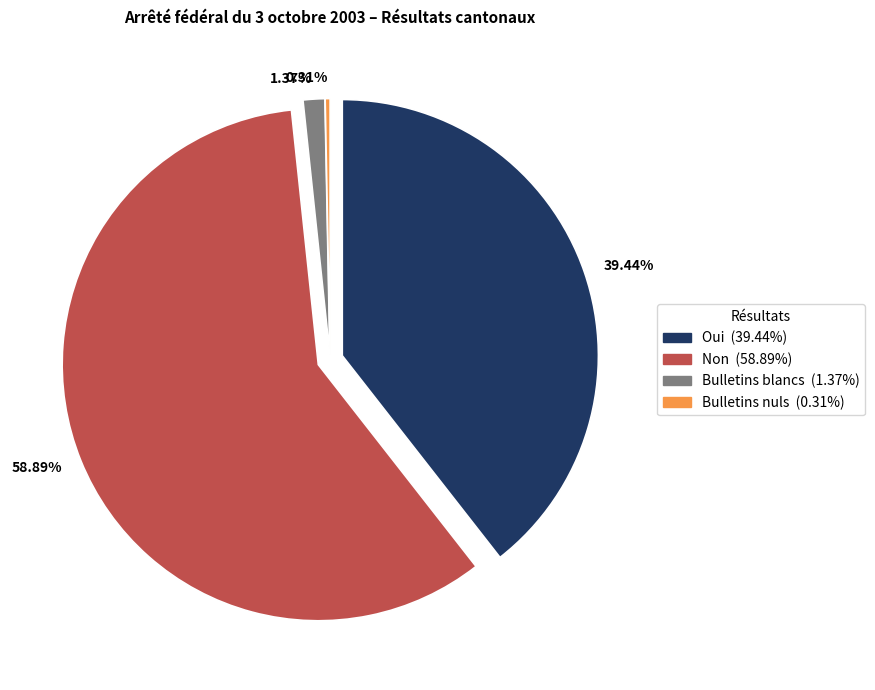

Rank the categories by value from lowest to highest.

Nuls, Blancs, Oui, Non